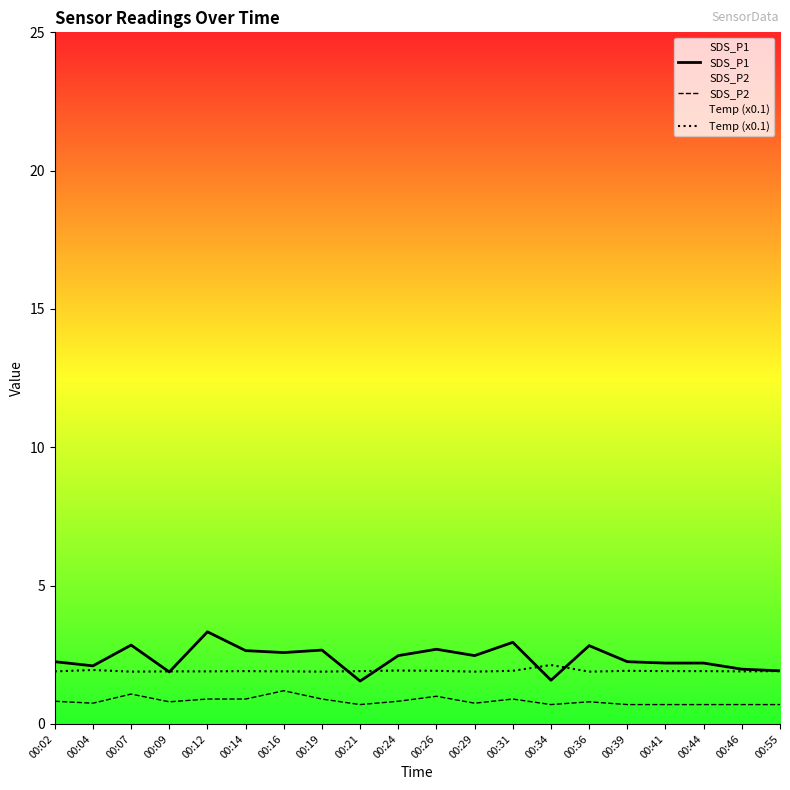

Reading right to left, transcribe all the data shown in this chart.

SDS_P1: 1.9	2.0	2.2	2.2	2.2	2.8	1.6	3.0	2.5	2.7	2.5	1.6	2.7	2.6	2.6	3.3	1.9	2.9	2.1	2.2
SDS_P2: 0.7	0.7	0.7	0.7	0.7	0.8	0.7	0.9	0.8	1.0	0.8	0.7	0.9	1.2	0.9	0.9	0.8	1.1	0.8	0.8
Temp (x0.1): 1.9	1.9	1.9	1.9	1.9	1.9	2.1	1.9	1.9	1.9	1.9	1.9	1.9	1.9	1.9	1.9	1.9	1.9	1.9	1.9